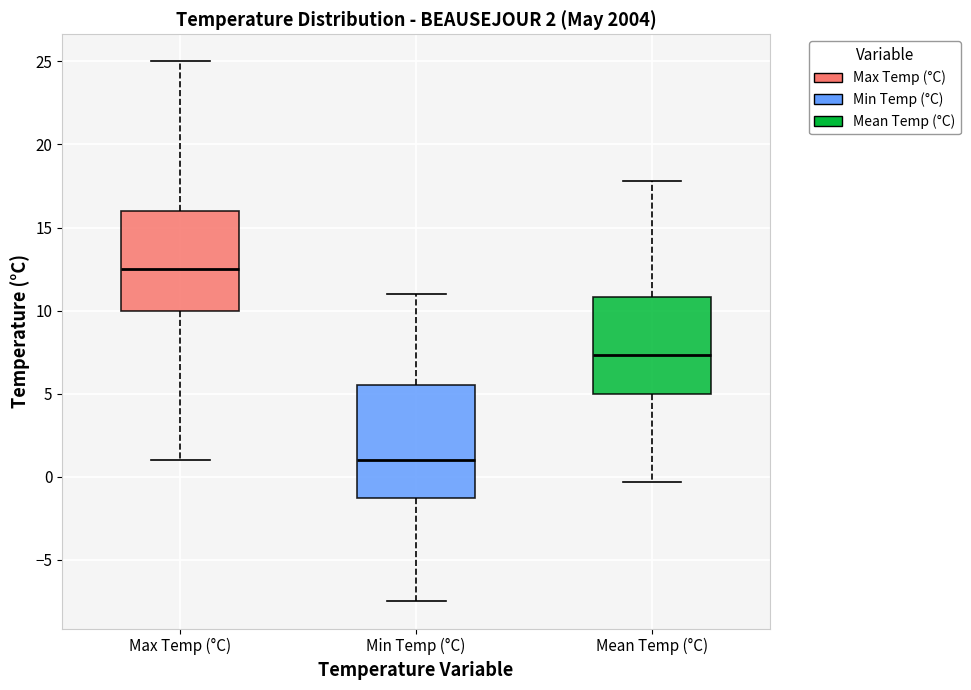

Which box has the highest median line?

Max Temp (°C)